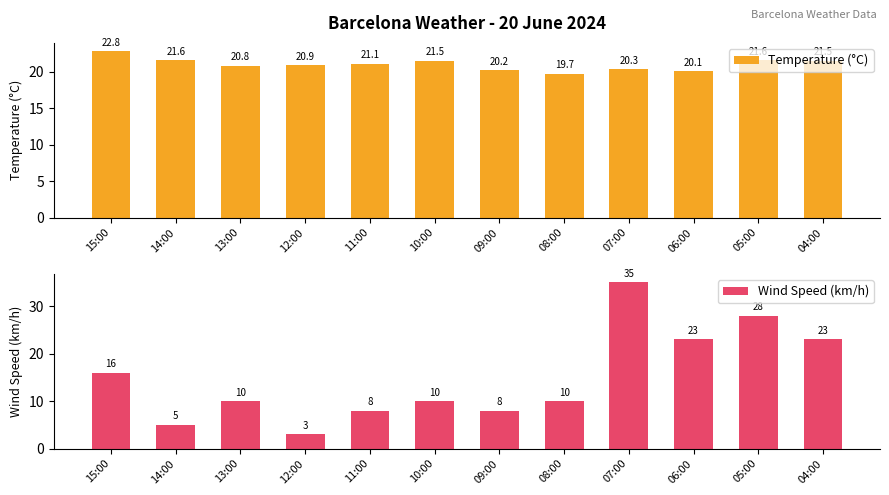

How many values in the Temperature (°C) series exceed 21?

6